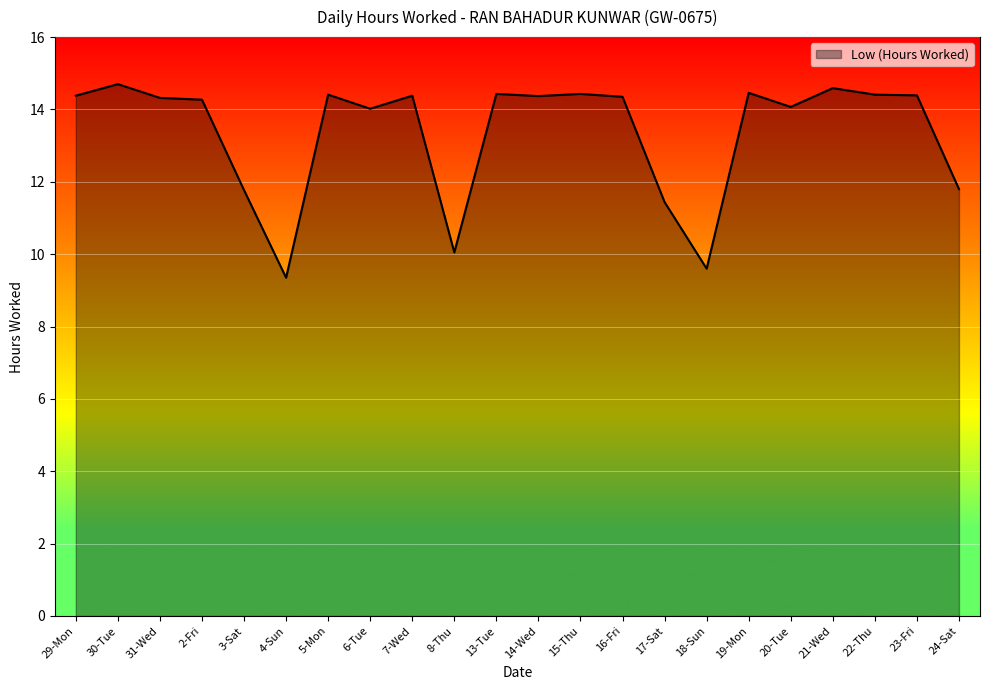

What is the average value?

13.4